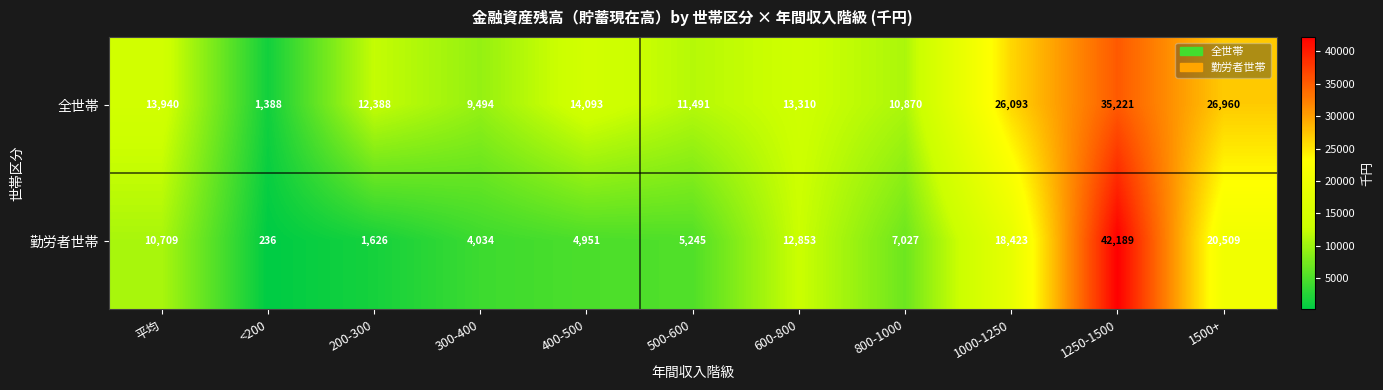

Rank the series at 800-1000 from highest to lowest value.

全世帯, 勤労者世帯